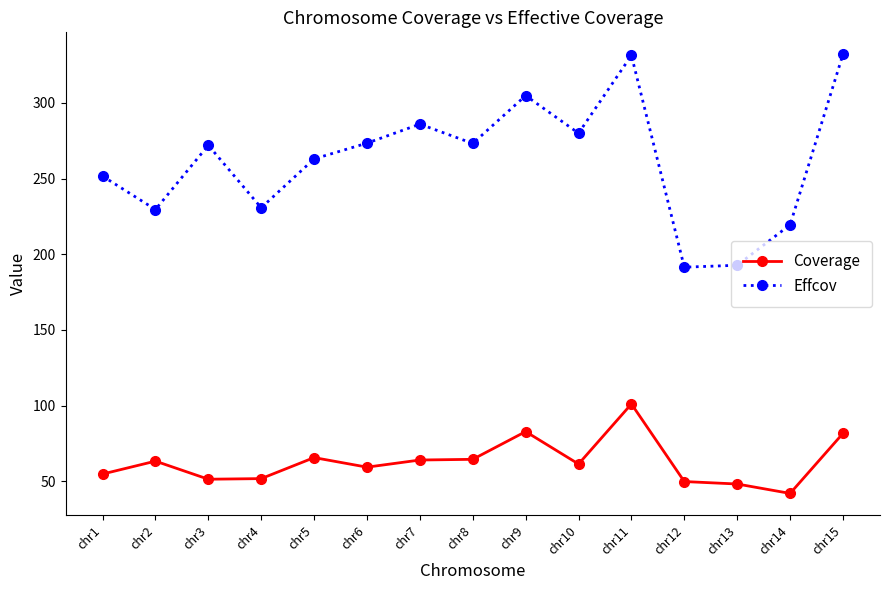

In Effcov, how many points are lower than both neighbors (excluding endpoints)?

5